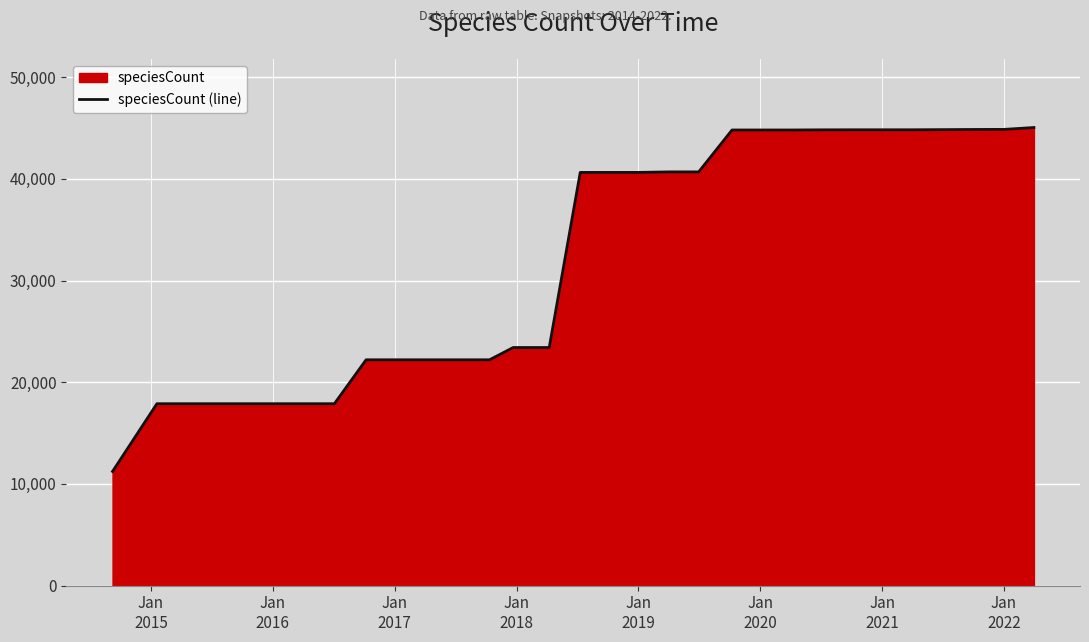

What is the difference between the maximum and minimum values?

33810